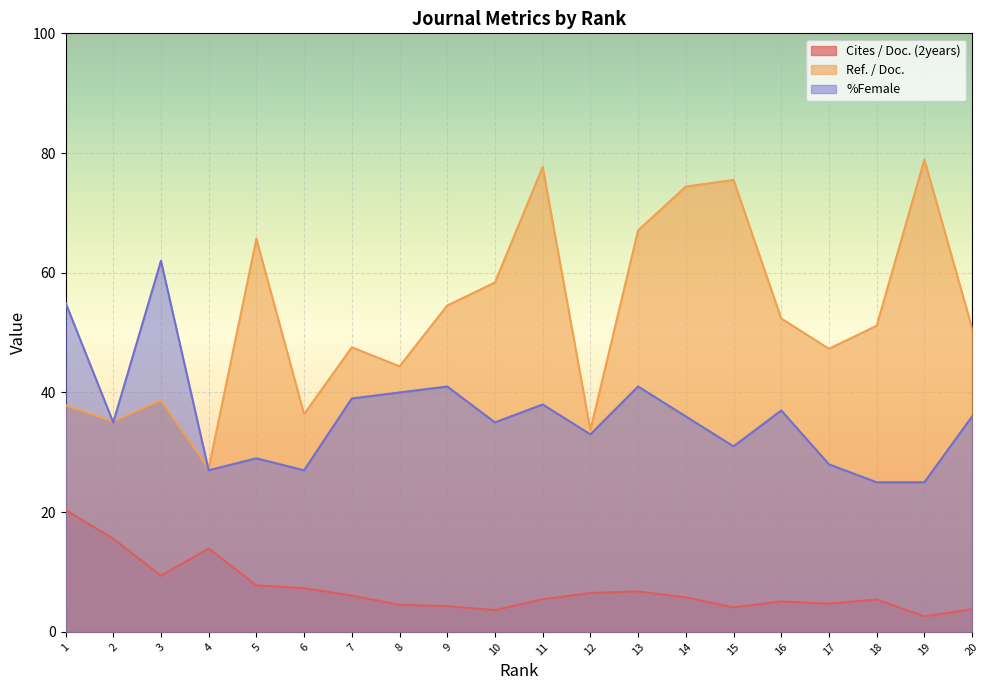

Count the number of categories in the chart.

20